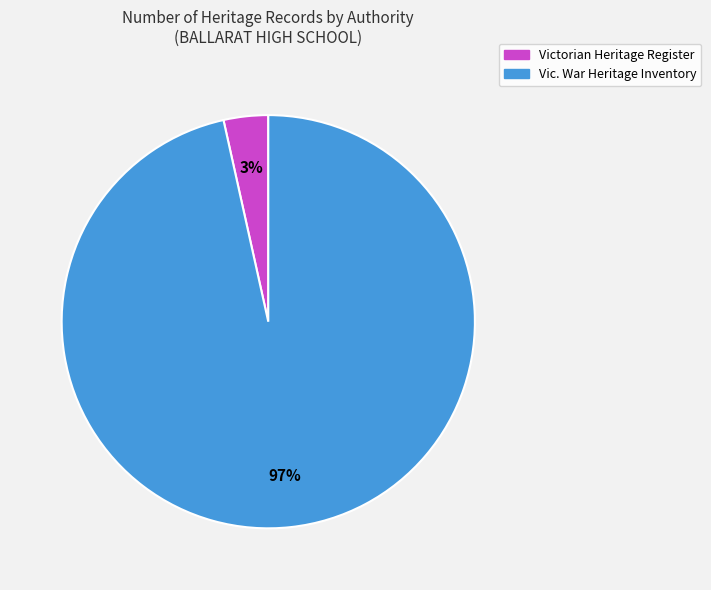

Which has a higher value, Victorian Heritage Register or Vic. War Heritage Inventory?

Vic. War Heritage Inventory